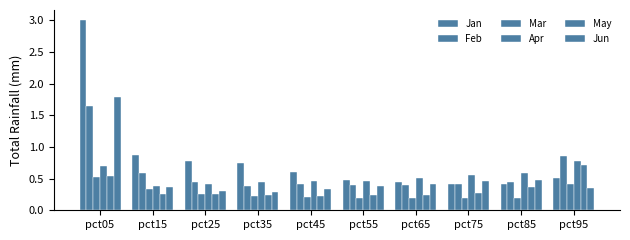

At how many categories does at least one series exceed 2?

1